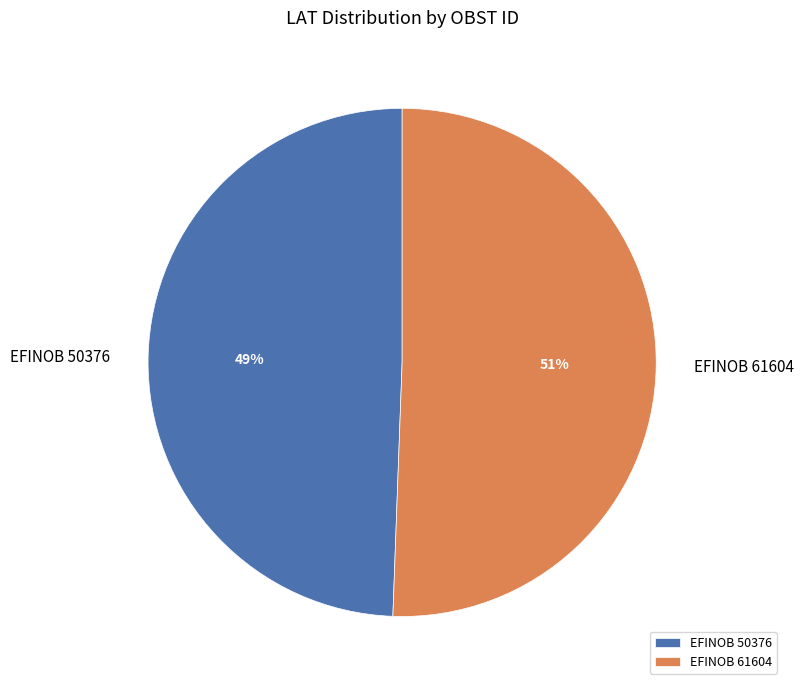

Combined, do EFINOB 61604 and EFINOB 50376 account for over 50%?

Yes